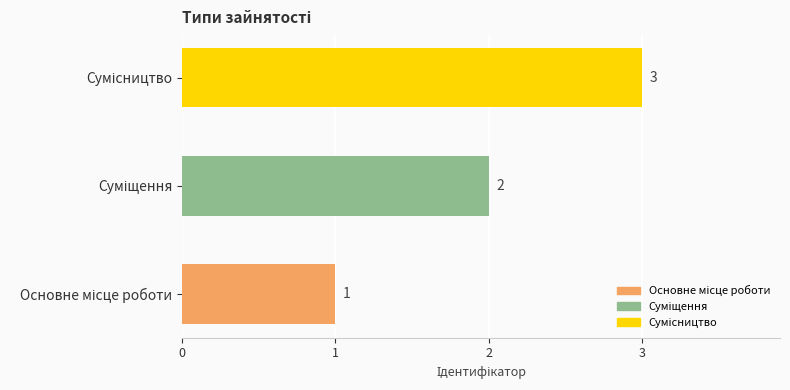

What is the maximum value shown in the chart?

3